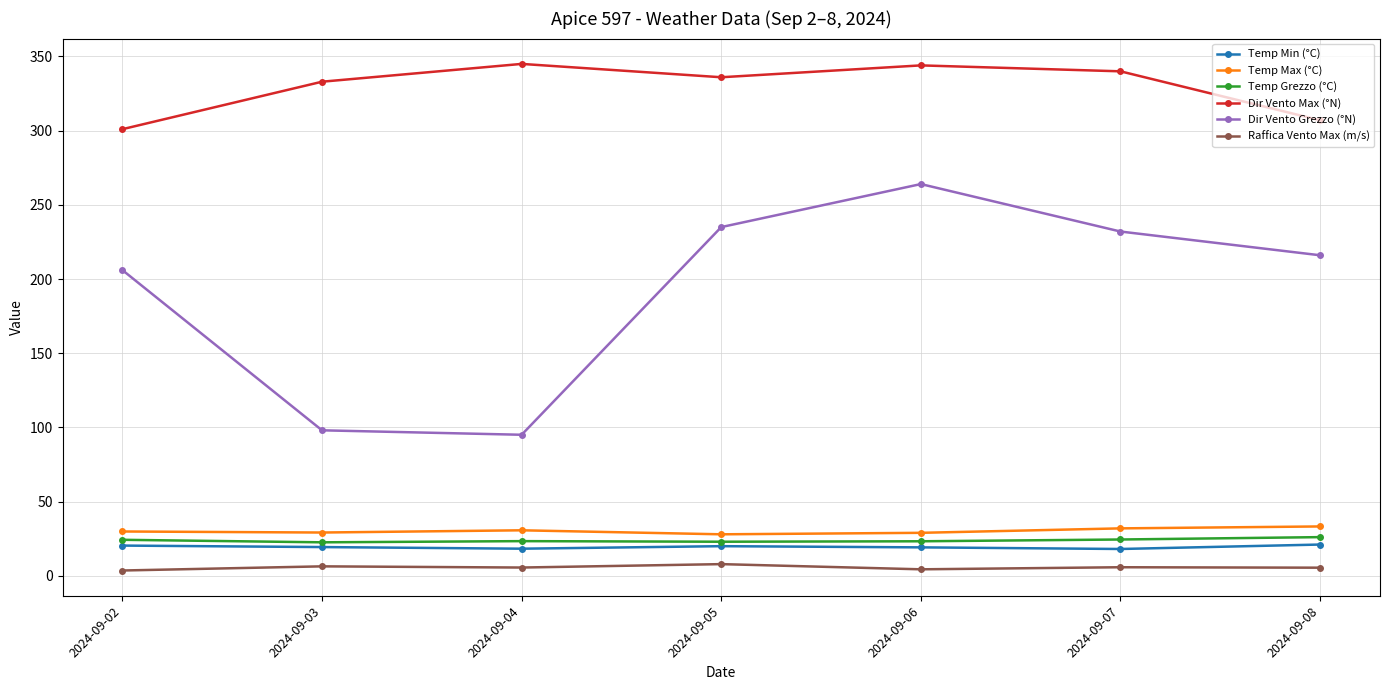

What is the value of the Dir Vento Max (°N) point at the 1st from the left?

301.0